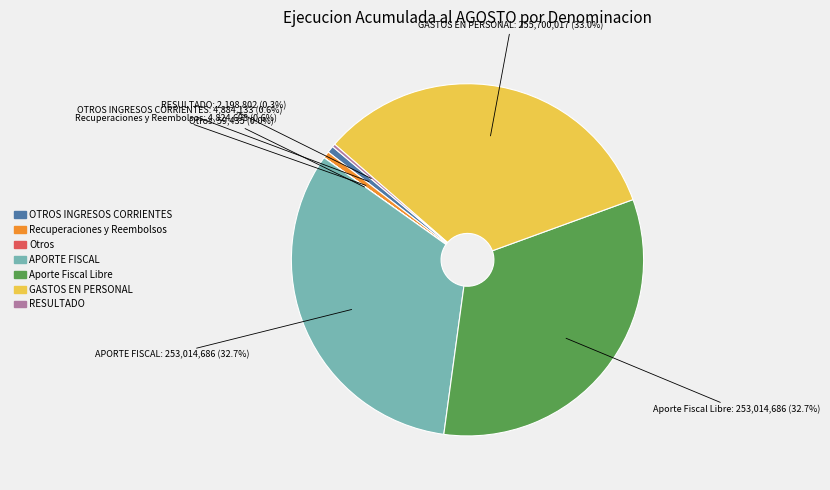

Does any single category account for the majority?

No